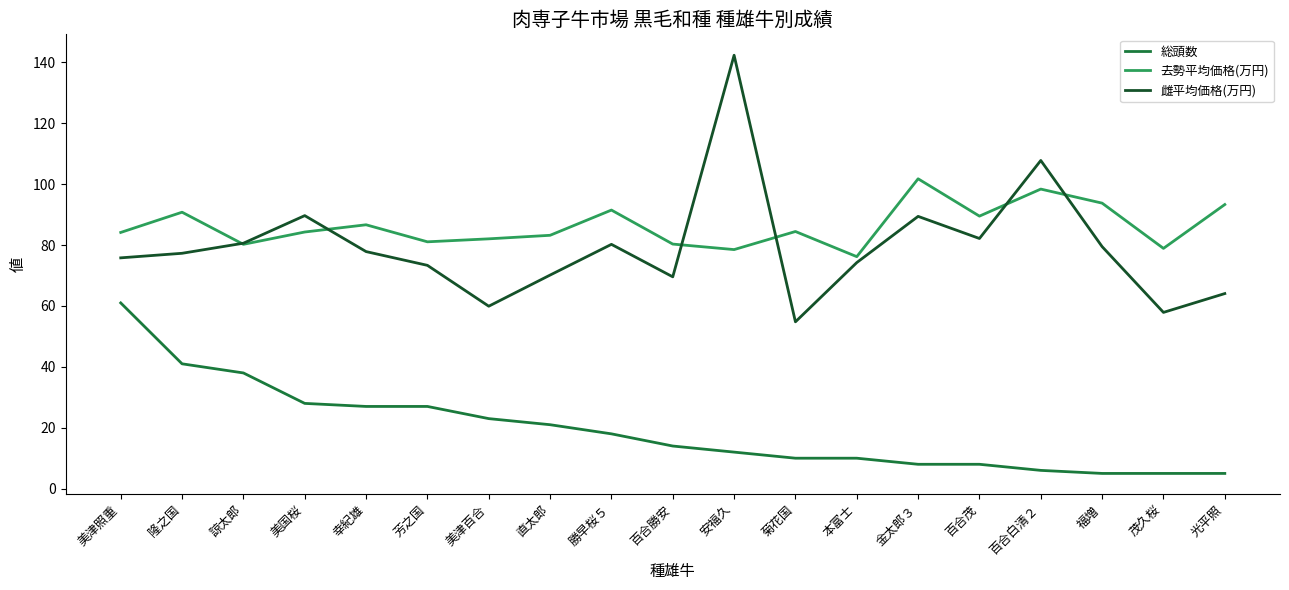

Which series ends up on top after the final intersection of 去勢平均価格(万円) and 雌平均価格(万円)?

去勢平均価格(万円)